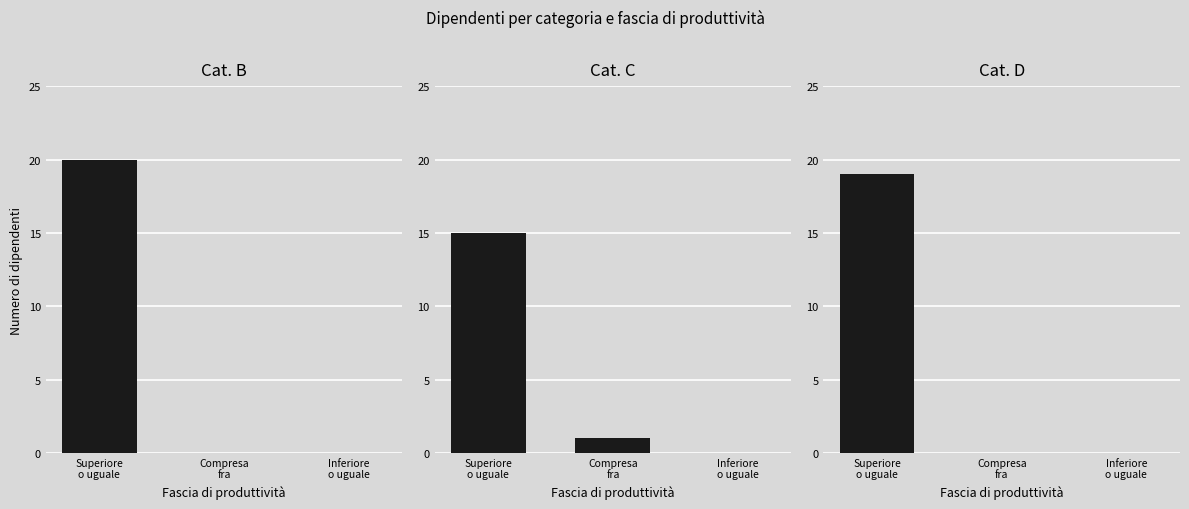

Are the bars horizontal?

No